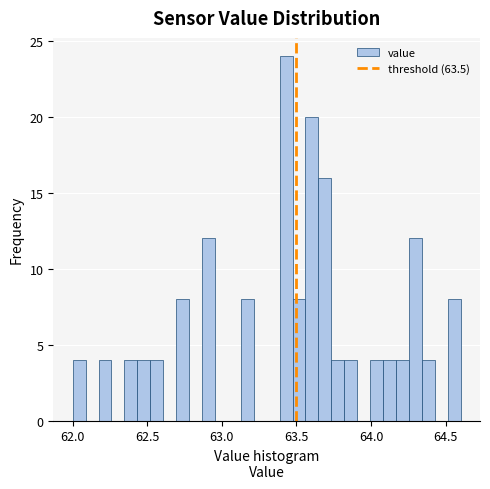

Read against the x-axis, roughly where is the centre of the tallest bar?

63.45